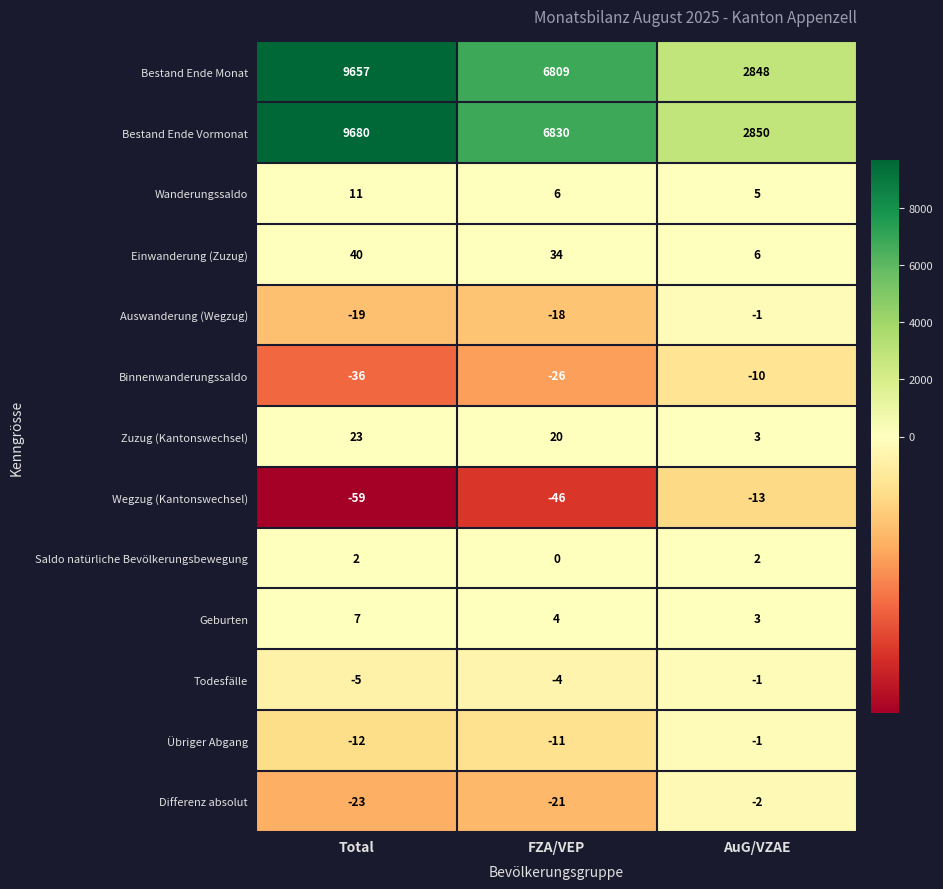

What value does the Auswanderung (Wegzug) series have at FZA/VEP, to the nearest 10?

-20